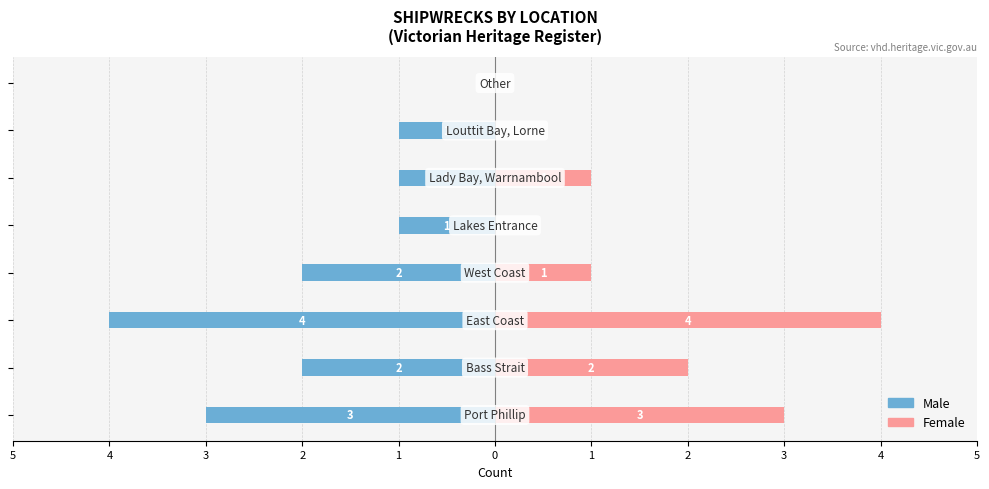

How many values in the Female series are below 1?

3